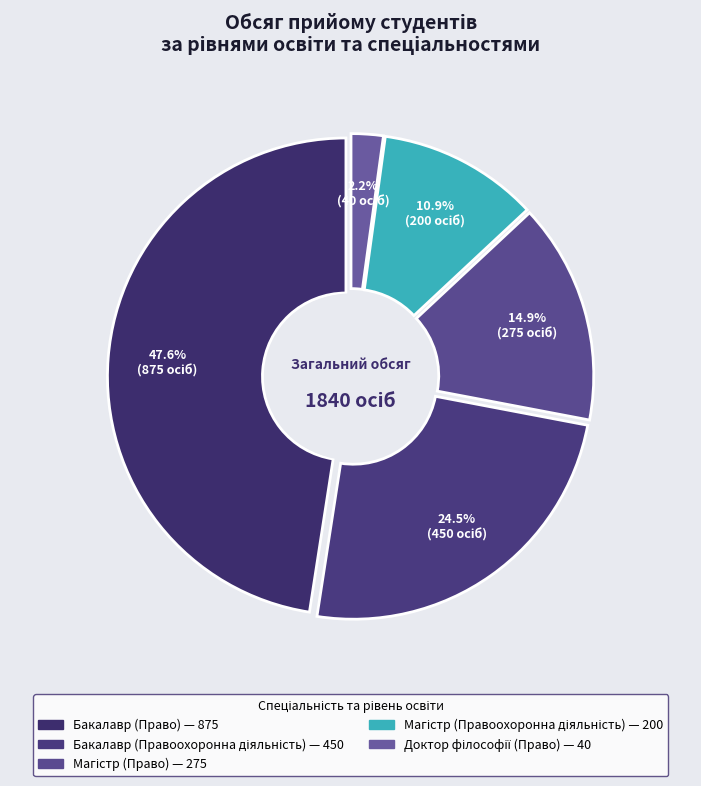

Count the number of slices in the pie.

5